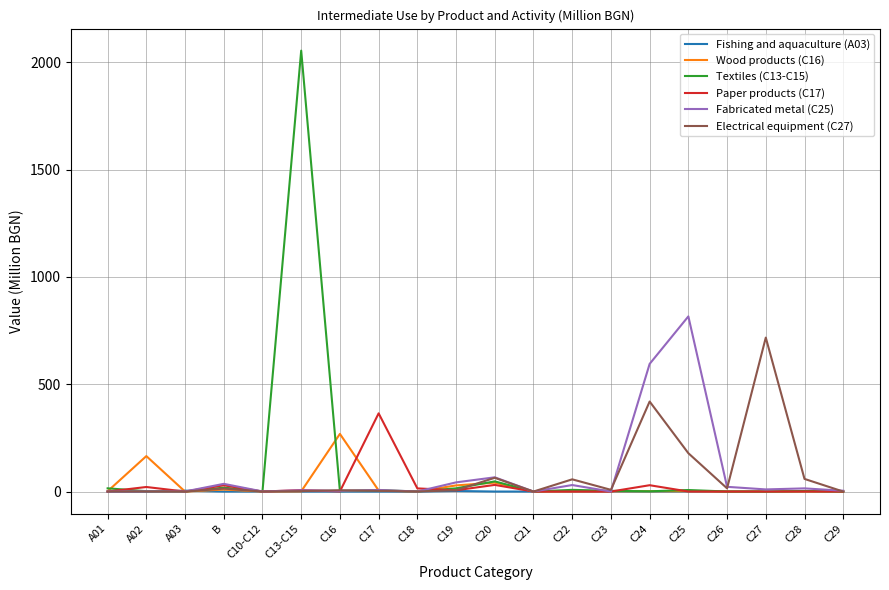

At which category is the sum across all series the highest?

C13-C15